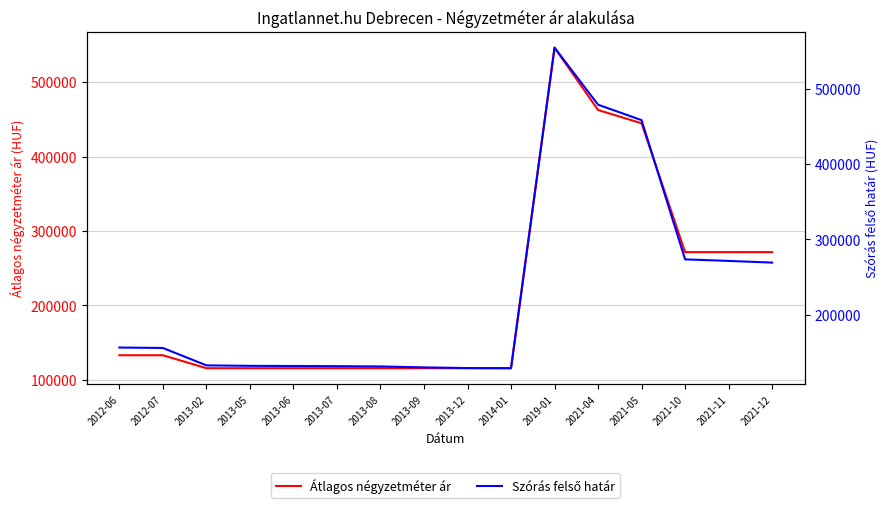

True or false: Átlagos négyzetméter ár and Szórás felső határ intersect in this chart.

False